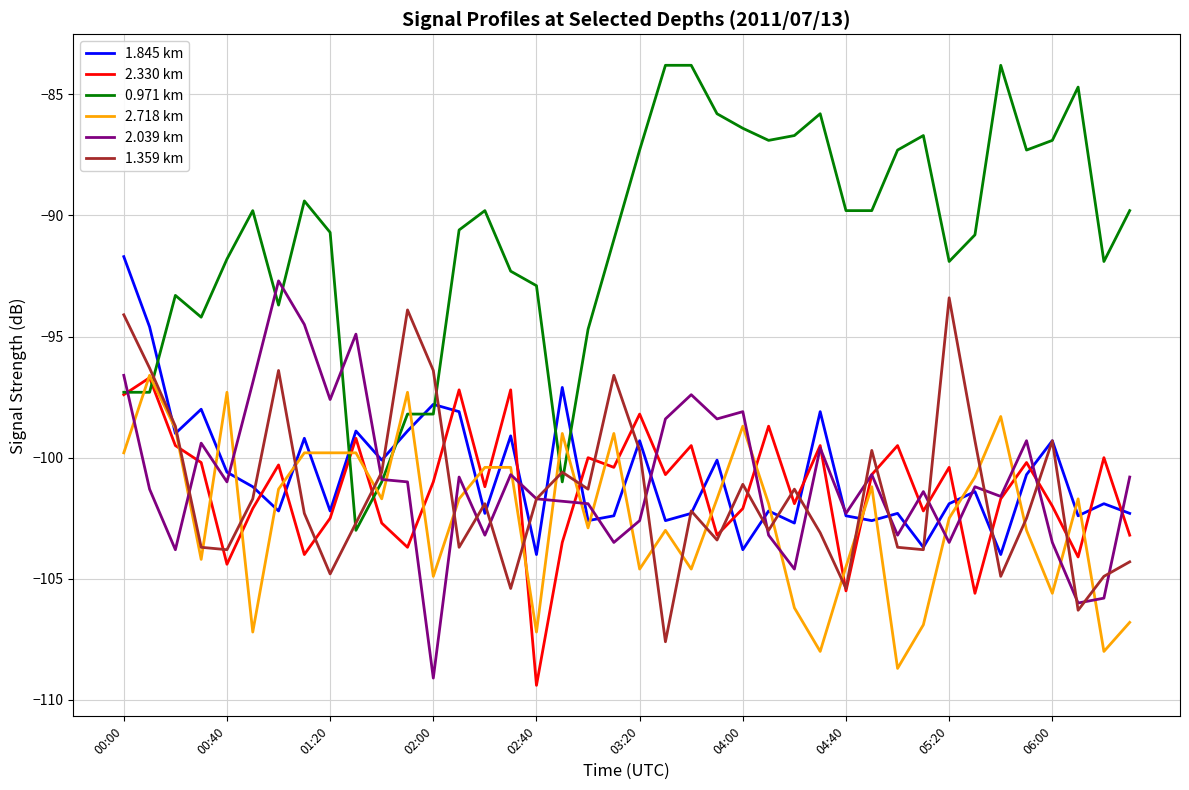

What is the highest value of the 0.971 km series?

-83.8